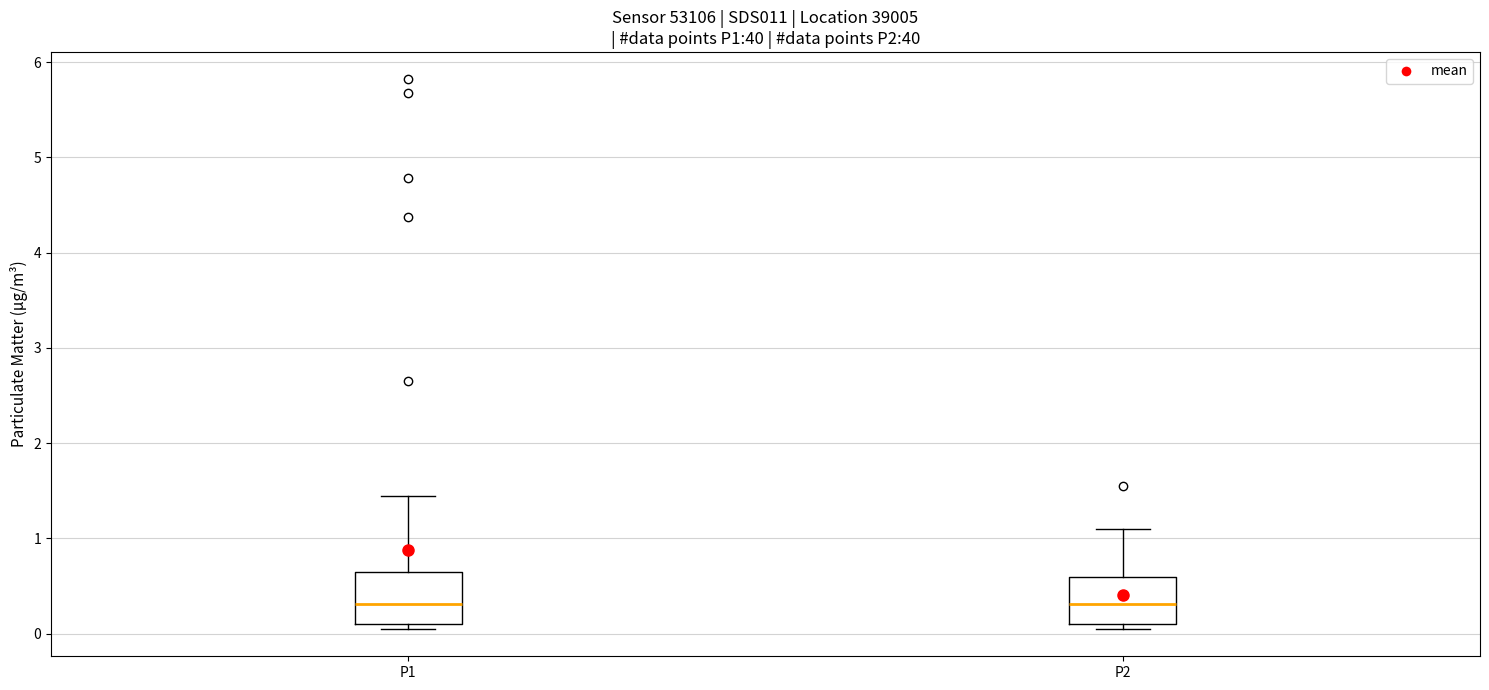

Reading left to right, transcribe this box plot: for each box, give where its median line is, the range the box spans, and where its two whiskers end, as read against the y-axis. The values are not printed on the chart, so give them approximately, as read against the axis.

P1: median 0.3, box 0.1 to 0.7, whiskers 0.1 (just below the box's lower edge) to 1.5
P2: median 0.3, box 0.1 to 0.6, whiskers 0.1 (just below the box's lower edge) to 1.1